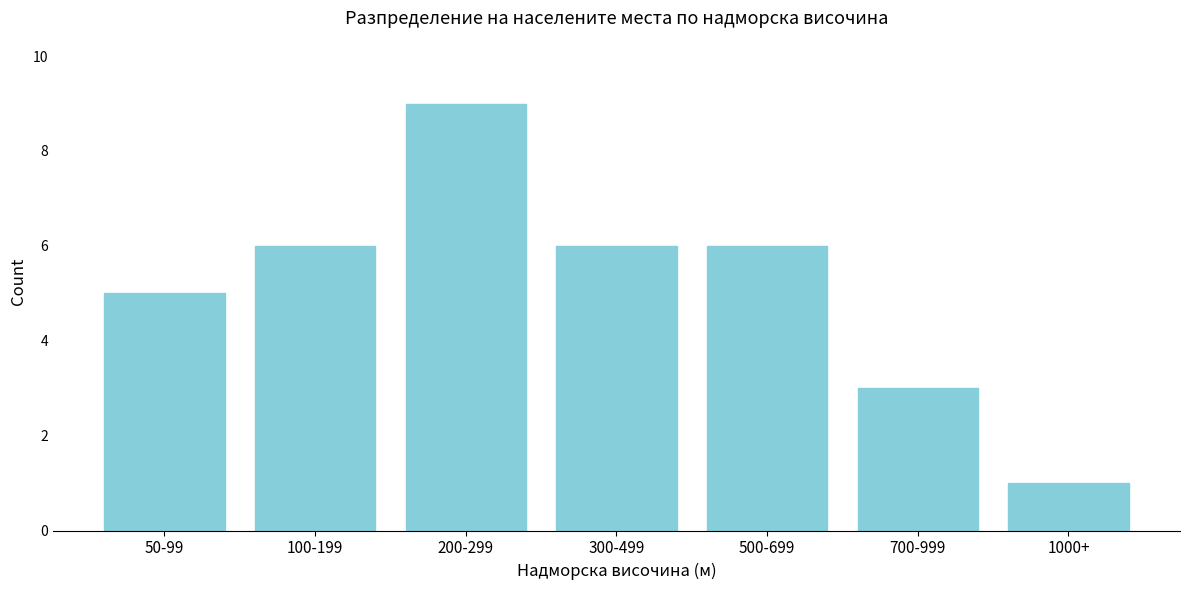

Reading left to right, what are all the values shown in this chart?

50-99=5	100-199=6	200-299=9	300-499=6	500-699=6	700-999=3	1000+=1